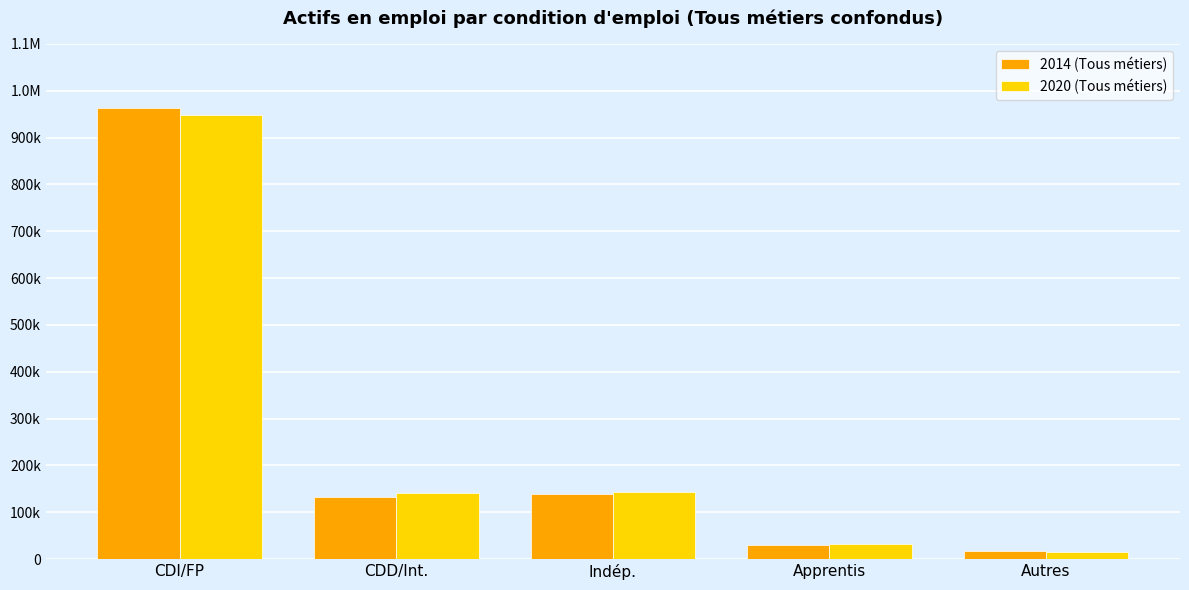

What is the value of the 2014 (Tous métiers) bar at the 4th from the left?

29443.6